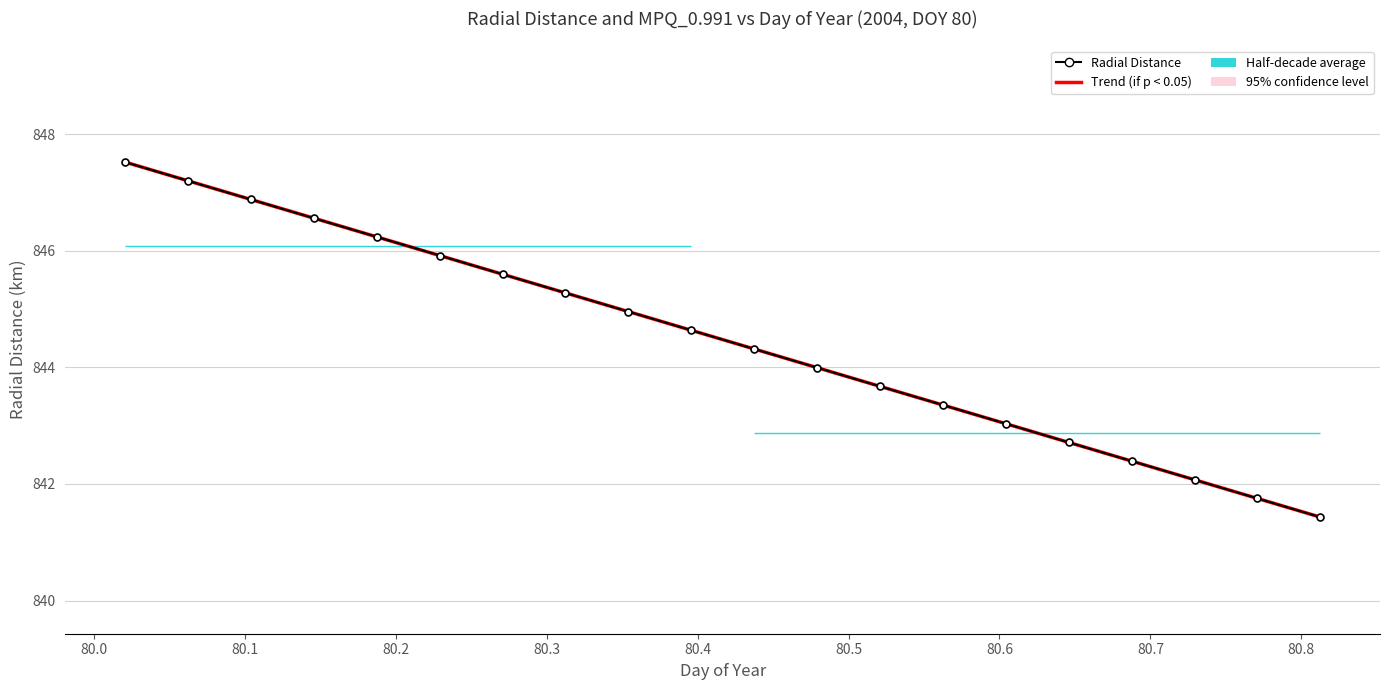

What is the value of the Radial Distance point at the 4th from the left?

846.6